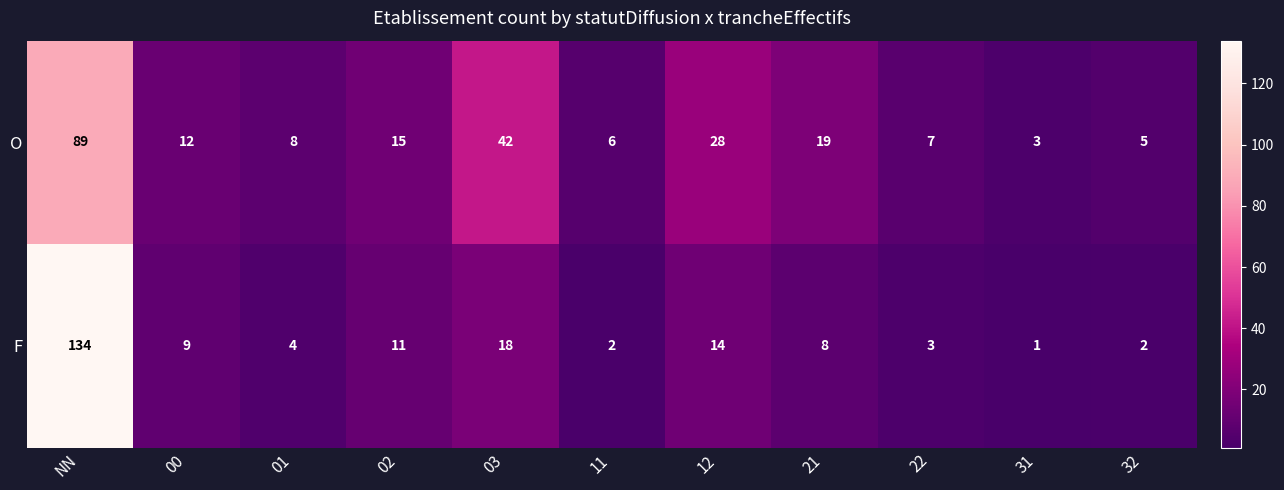

Reading left to right, what are all the values shown in this chart?

O: NN=89	00=12	01=8	02=15	03=42	11=6	12=28	21=19	22=7	31=3	32=5
F: NN=134	00=9	01=4	02=11	03=18	11=2	12=14	21=8	22=3	31=1	32=2